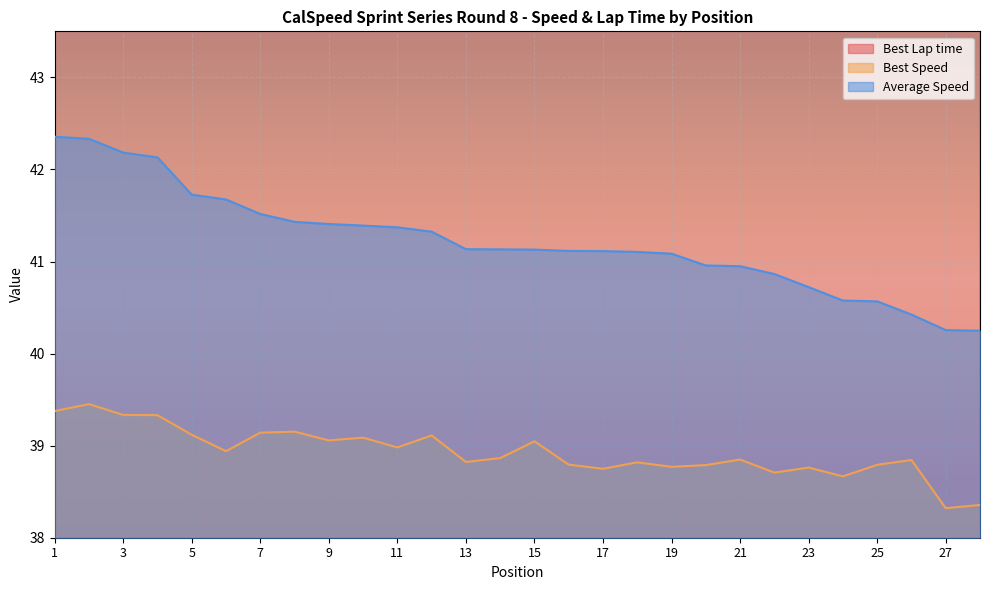

How many values in the Average Speed series are below 41?

9